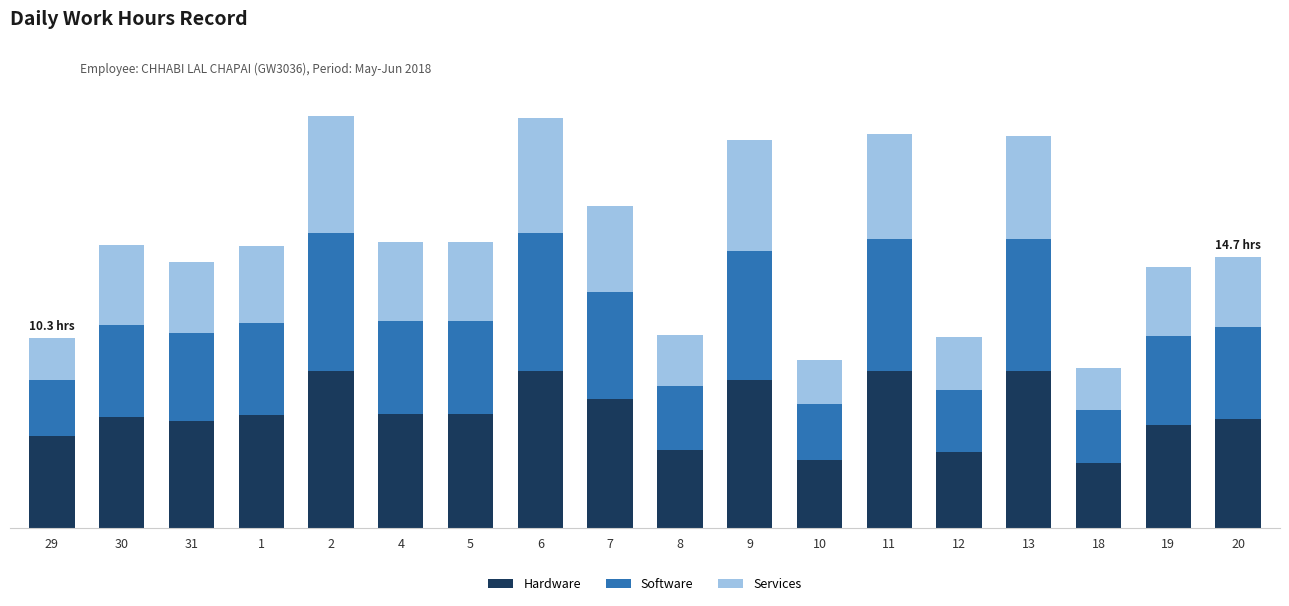

Are the bars horizontal?

No